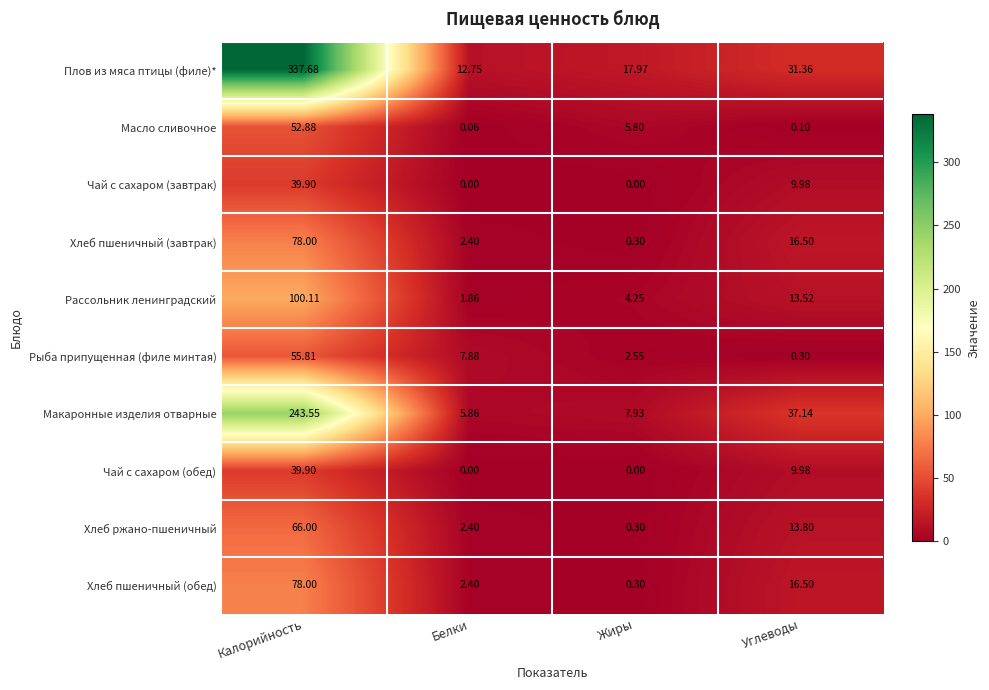

Which series changed the most between Жиры and Углеводы?

Макаронные изделия отварные